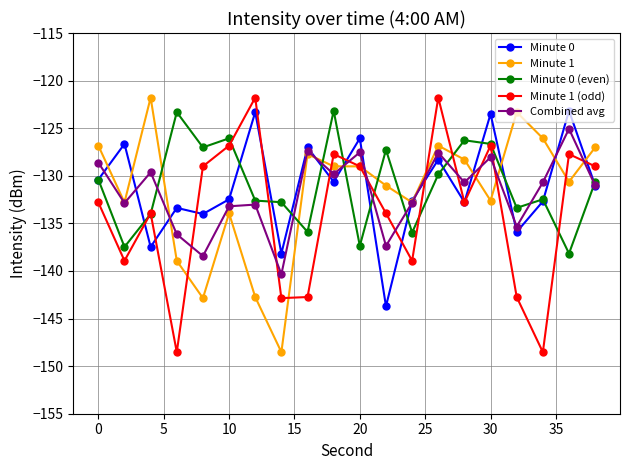

How many interior local valleys does the Combined avg series have?

7